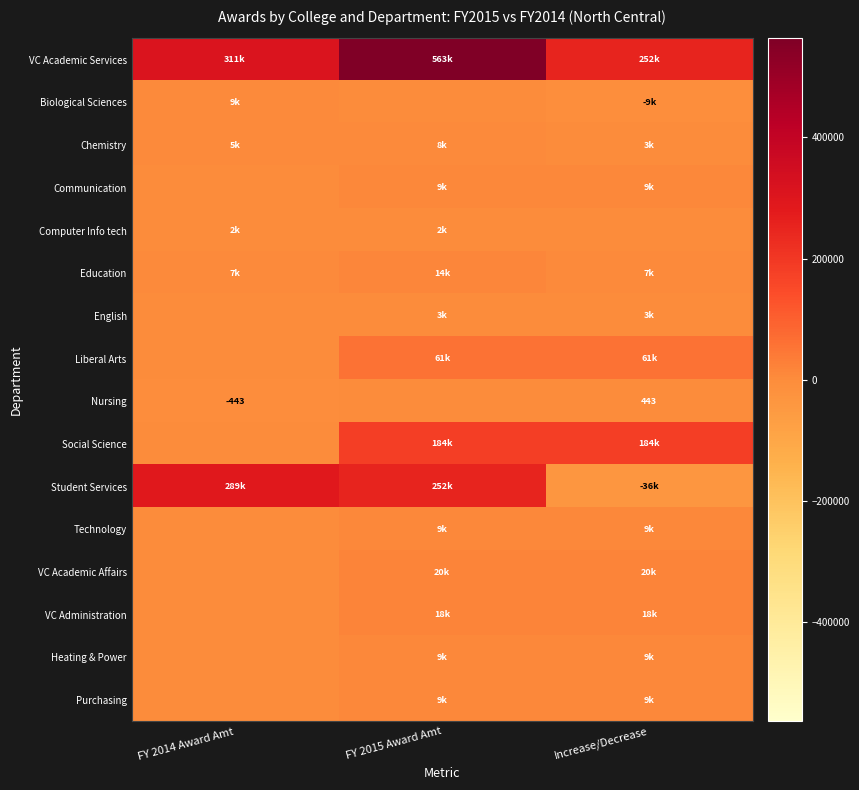

What is the lowest value of the Biological Sciences series?

-8648.8